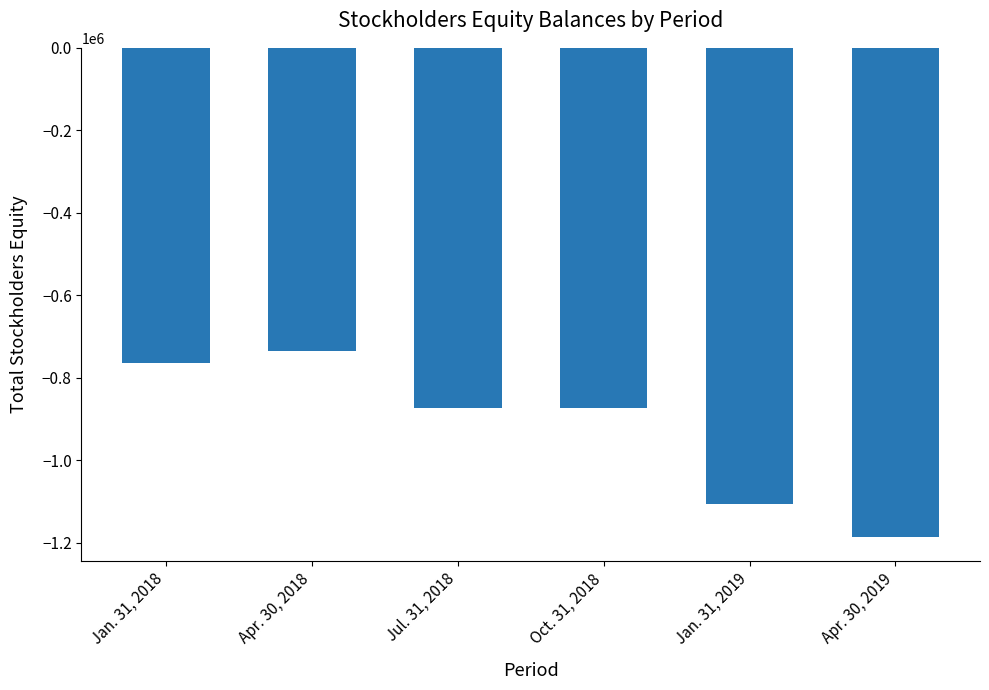

Which category has the lowest value across all series?

Apr. 30, 2019